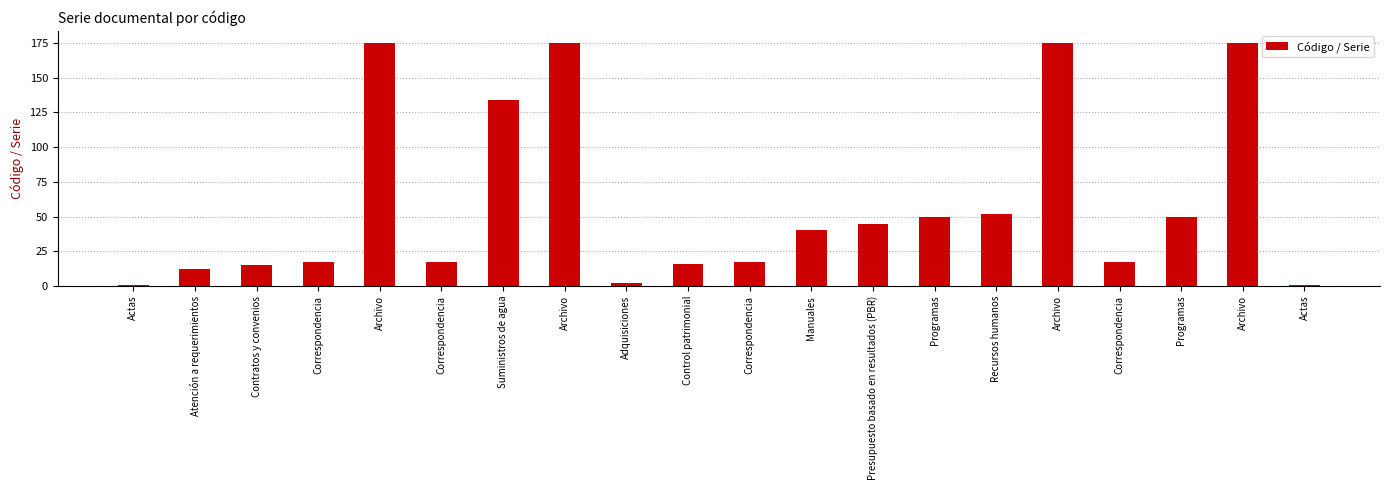

How many data points are less than 40?

10